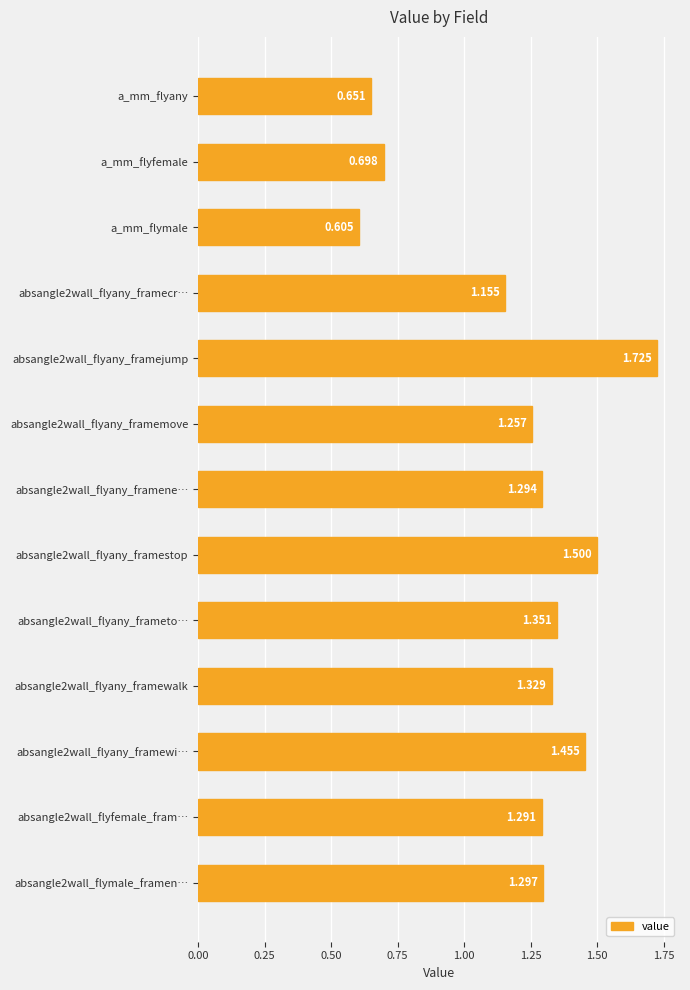

Where is the data nearest to the value 1?

absangle2wall_flyany_framecr…